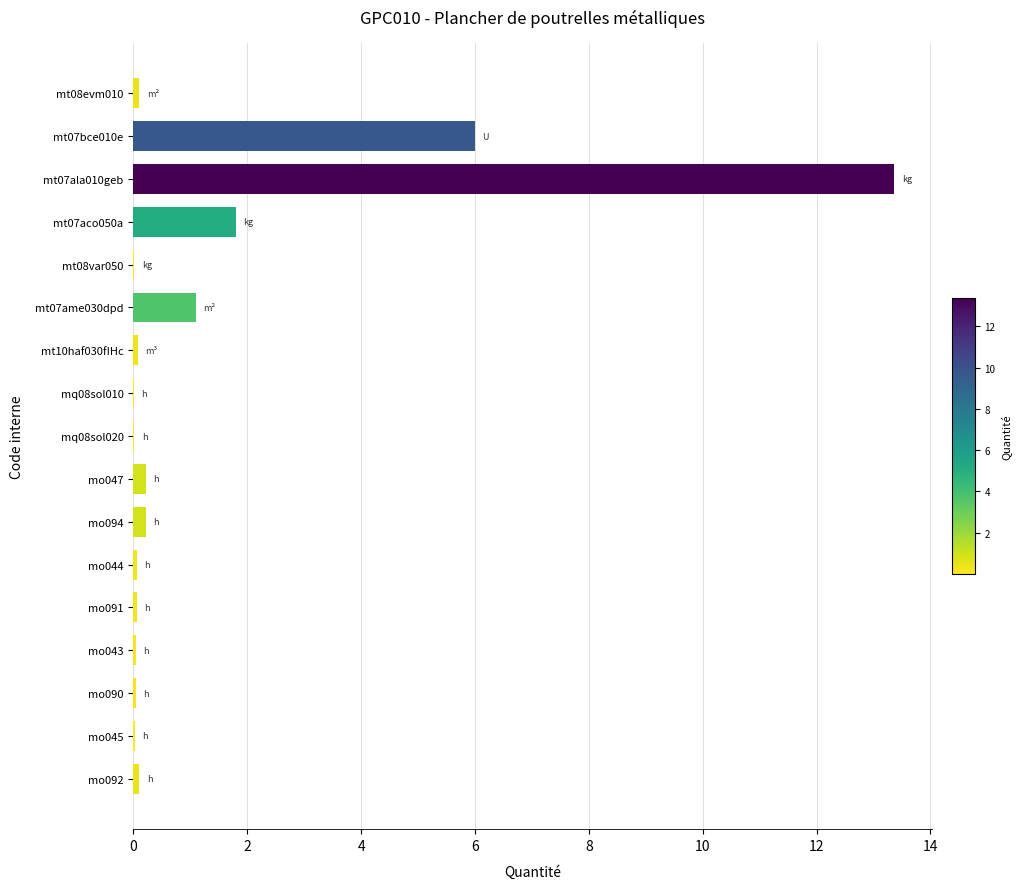

What is the greatest value displayed?

13.4